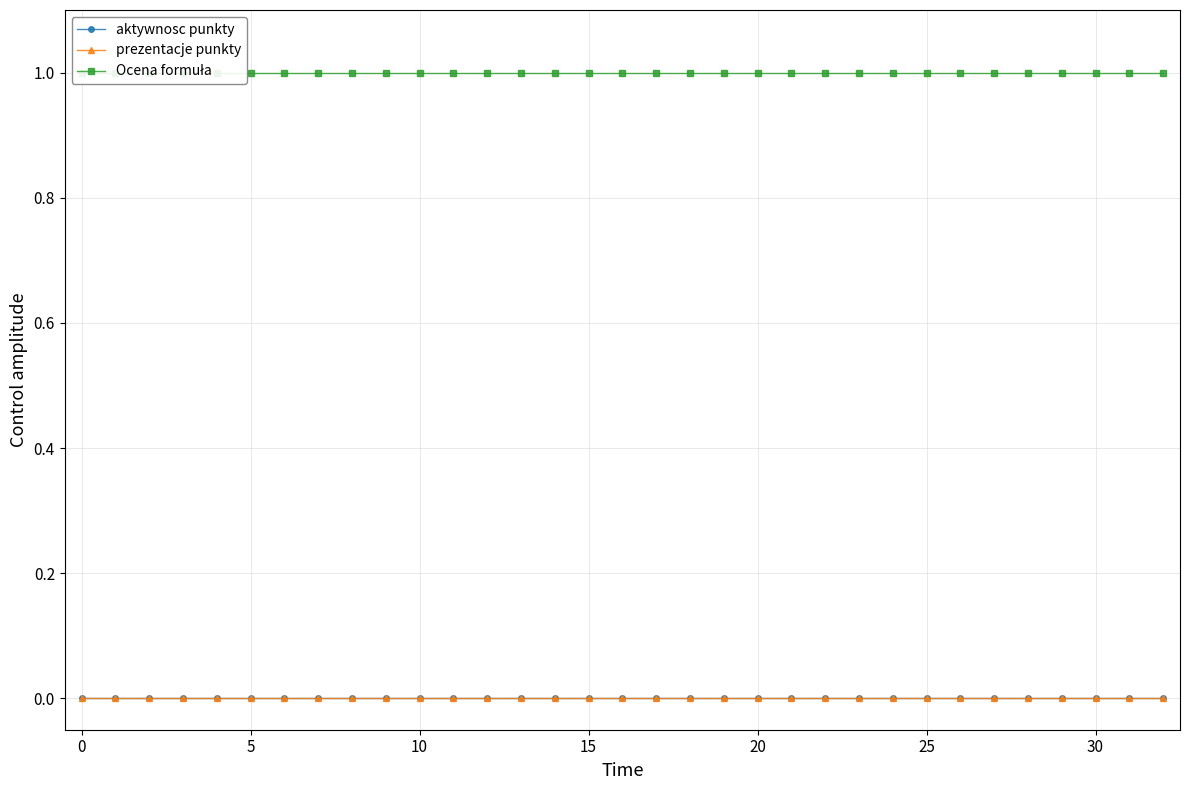

Reading right to left, transcribe all the data shown in this chart.

aktywnosc punkty: 0	0	0	0	0	0	0	0	0	0	0	0	0	0	0	0	0	0	0	0	0	0	0	0	0	0	0	0	0	0	0	0	0
prezentacje punkty: 0	0	0	0	0	0	0	0	0	0	0	0	0	0	0	0	0	0	0	0	0	0	0	0	0	0	0	0	0	0	0	0	0
Ocena formuła: 1	1	1	1	1	1	1	1	1	1	1	1	1	1	1	1	1	1	1	1	1	1	1	1	1	1	1	1	1	1	1	1	1